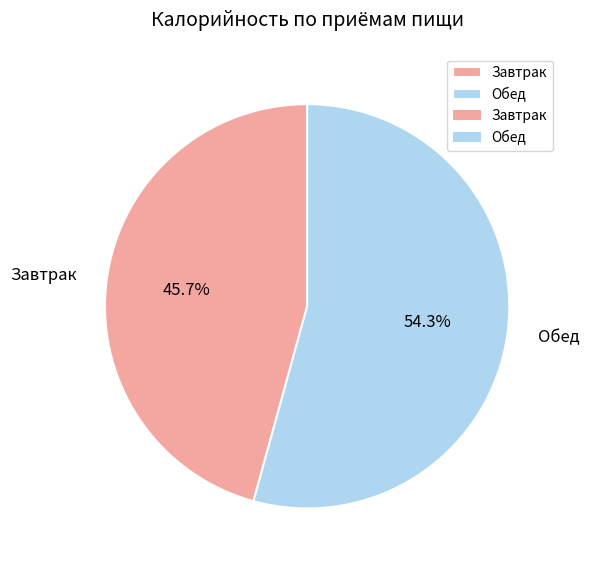

Which category has the smallest portion of the pie?

Завтрак